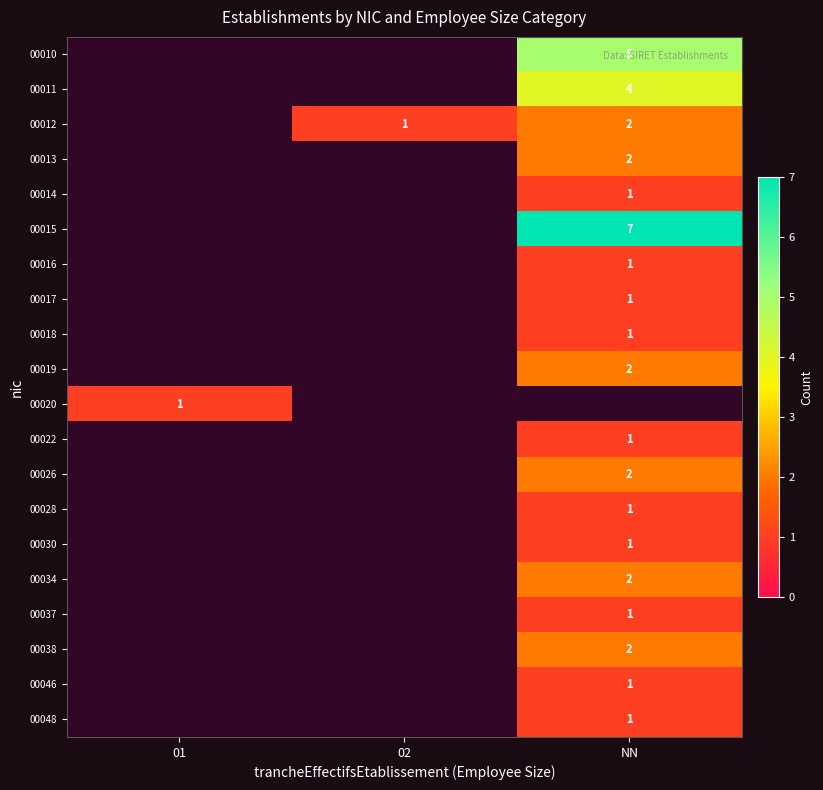

The 00014 series shows 1 at NN. True or false?

True